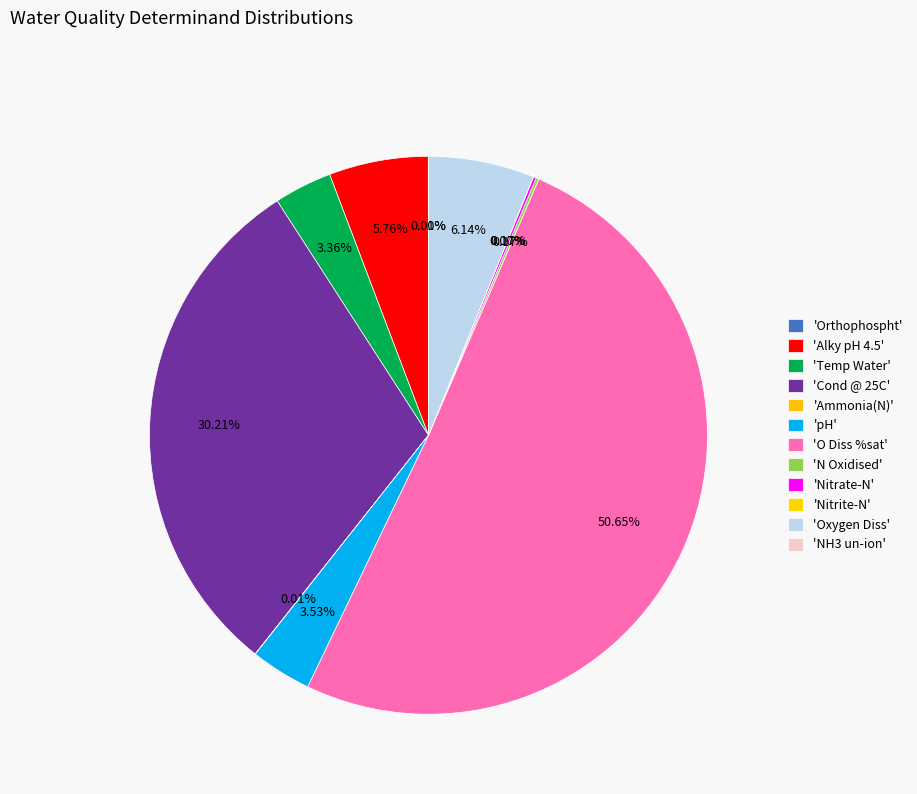

How many segments does this pie chart have?

12